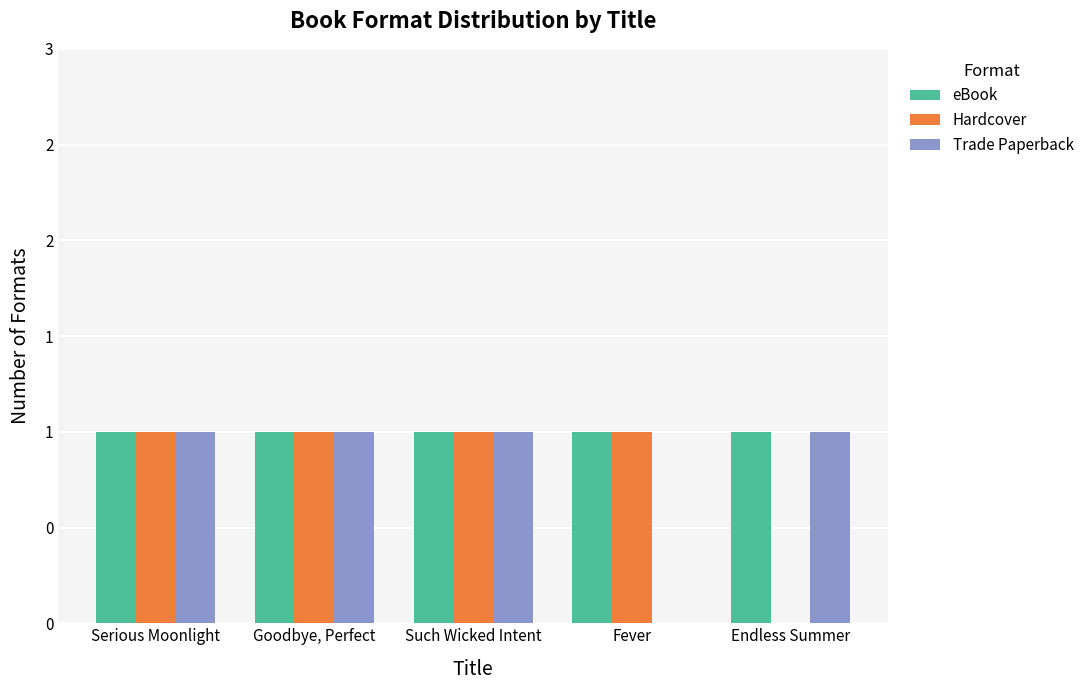

What are all the series names shown in the legend?

eBook, Hardcover, Trade Paperback